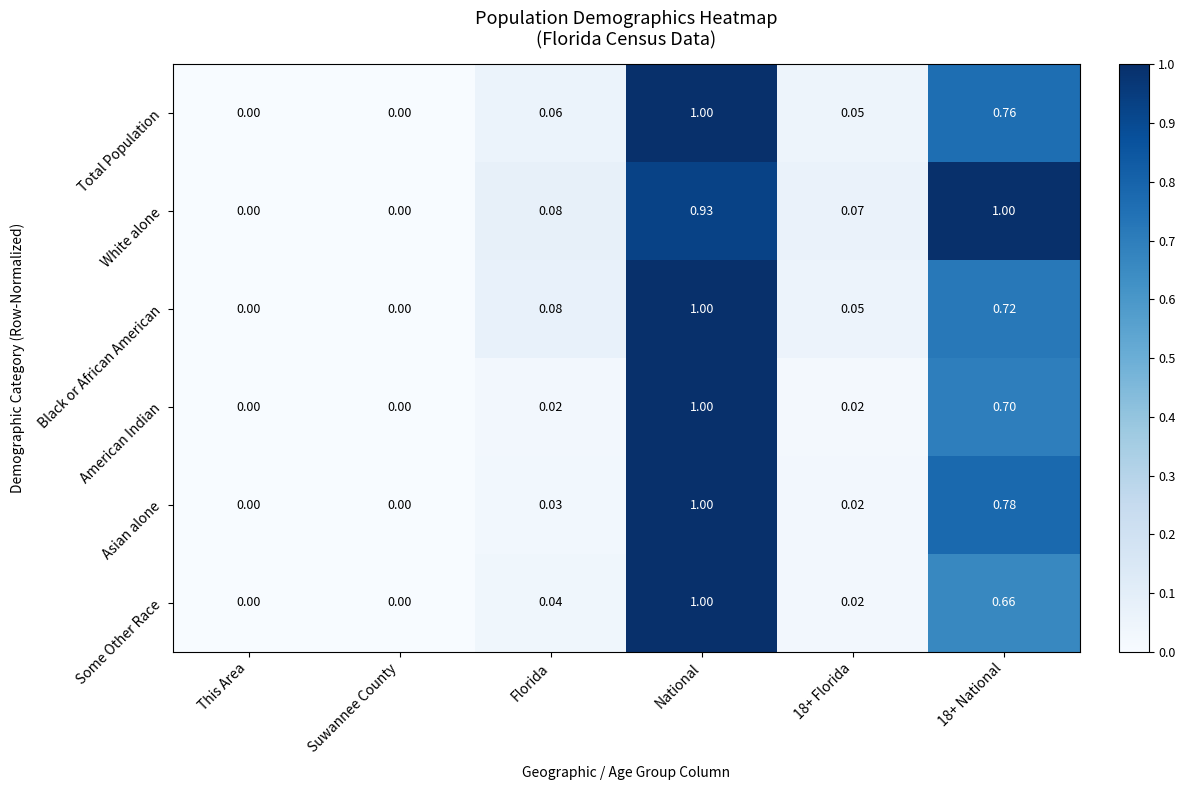

Between This Area and 18+ Florida, which series saw the biggest shift?

White alone